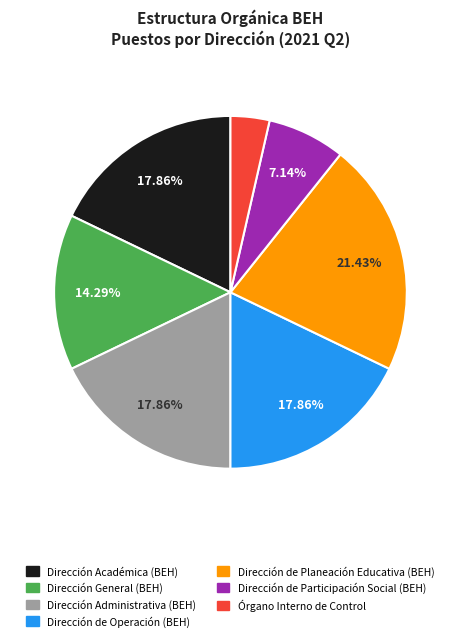

To the nearest percent, what is the difference between the largest and smallest slice percentages?

18%